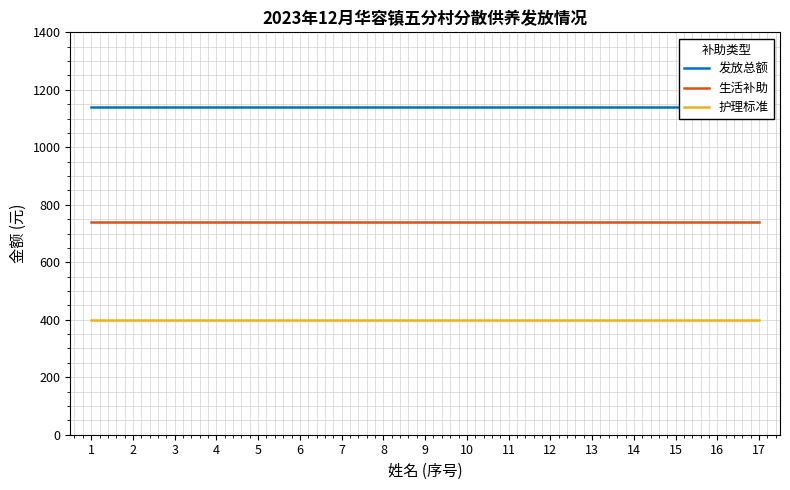

How many lines are shown in the chart?

3